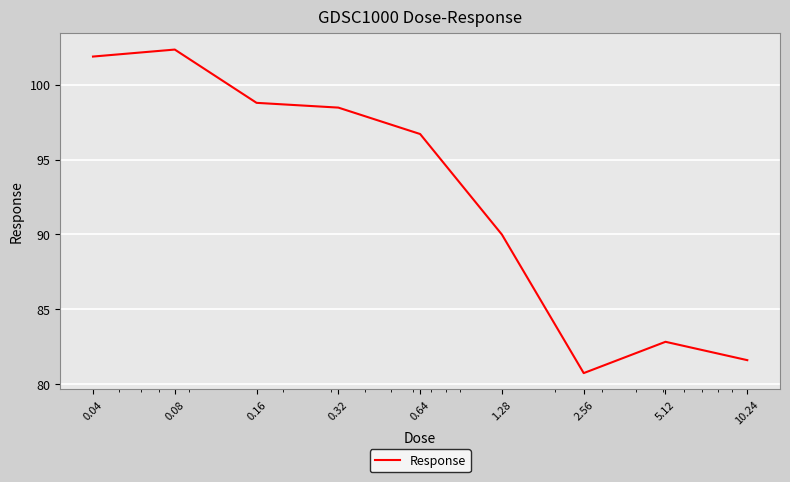

What is the smallest value displayed?

80.7